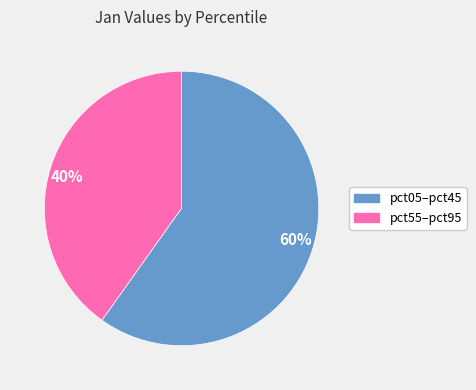

Count the number of slices in the pie.

2